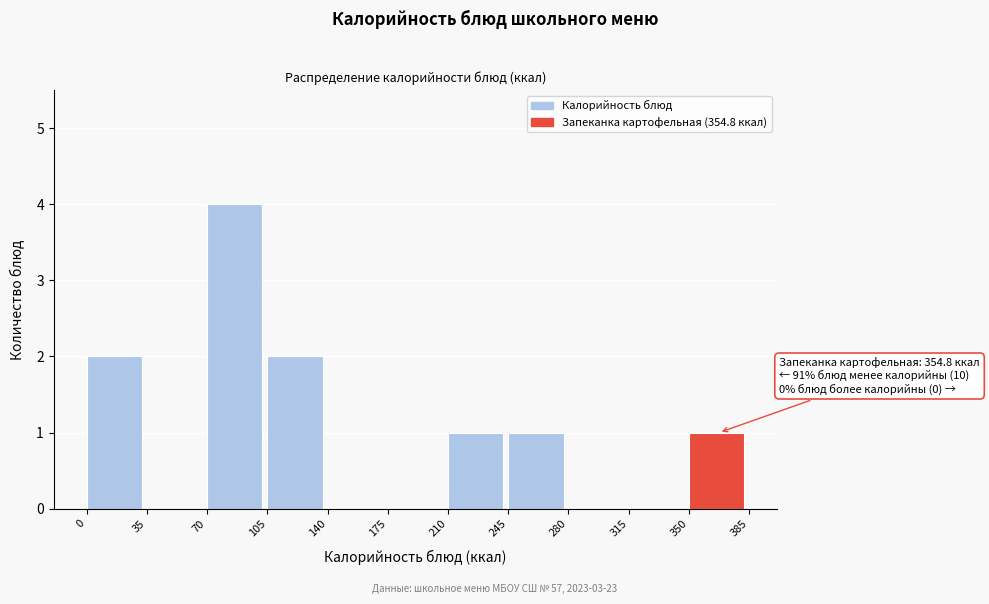

Which range on the x-axis has the tallest bar?

70 to 105